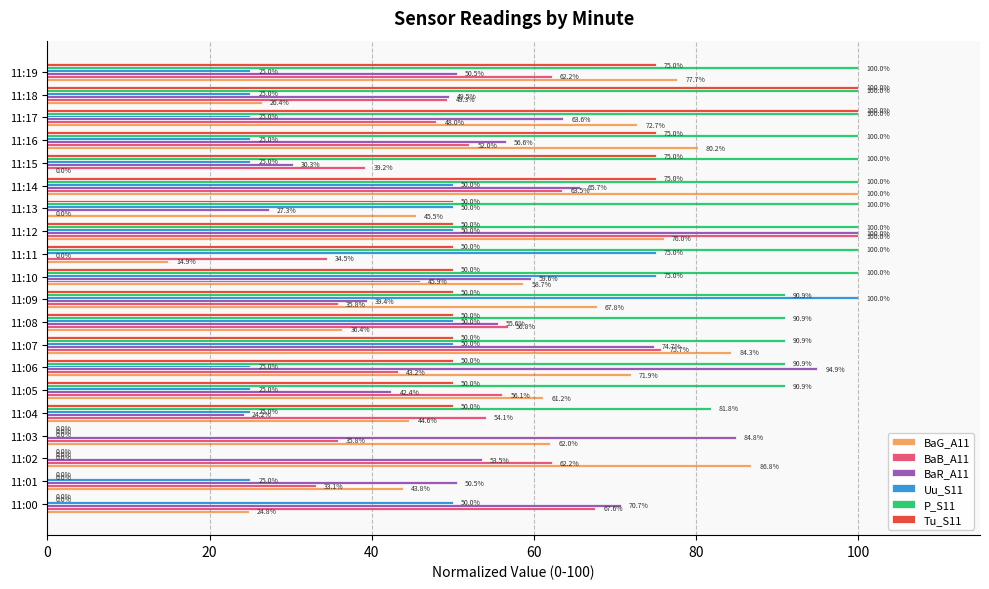

What is the maximum value shown in the chart?

100.0